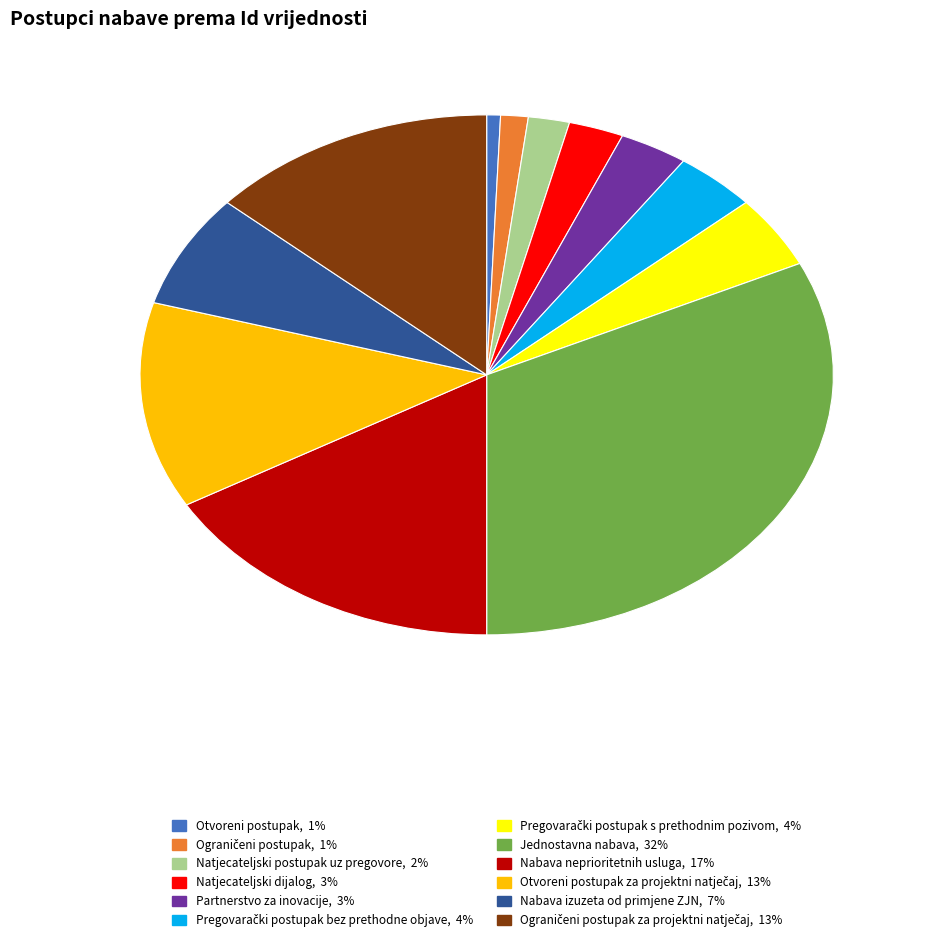

Which slice is the smallest?

Otvoreni postupak, 1%